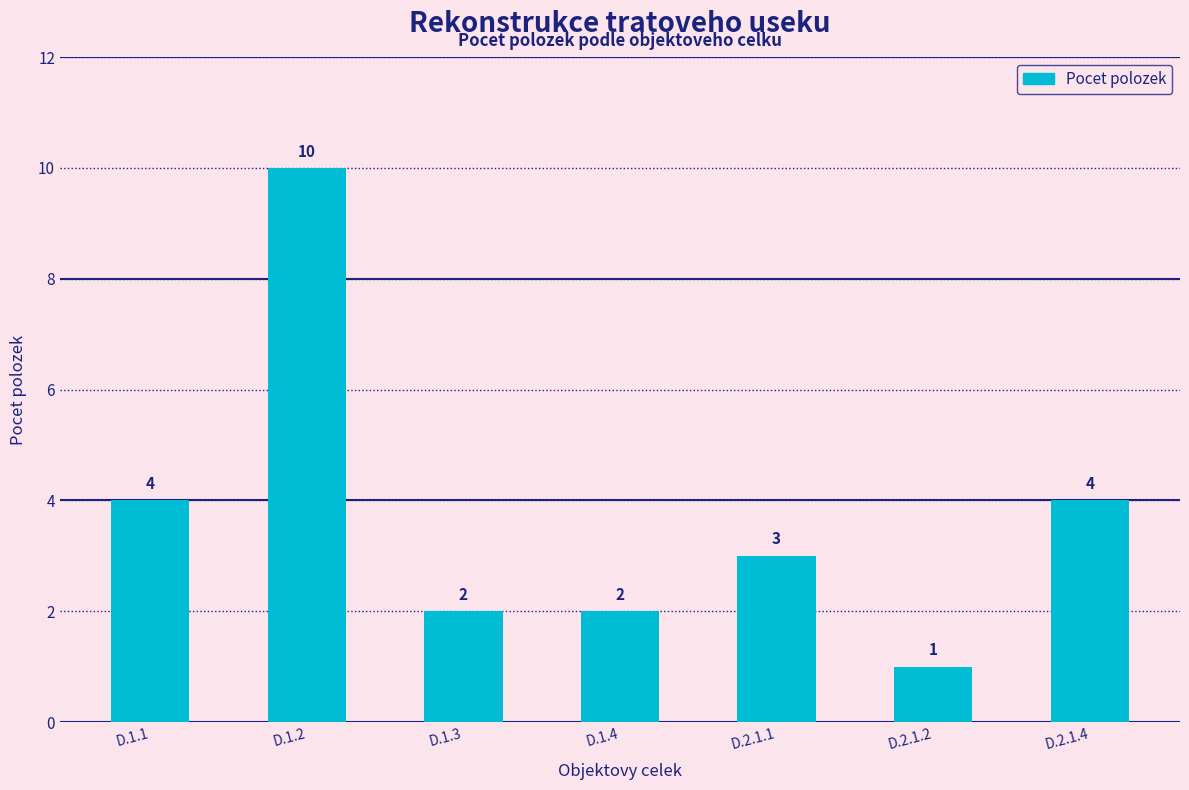

Reading left to right, list all the values displayed in this chart.

D.1.1=4	D.1.2=10	D.1.3=2	D.1.4=2	D.2.1.1=3	D.2.1.2=1	D.2.1.4=4